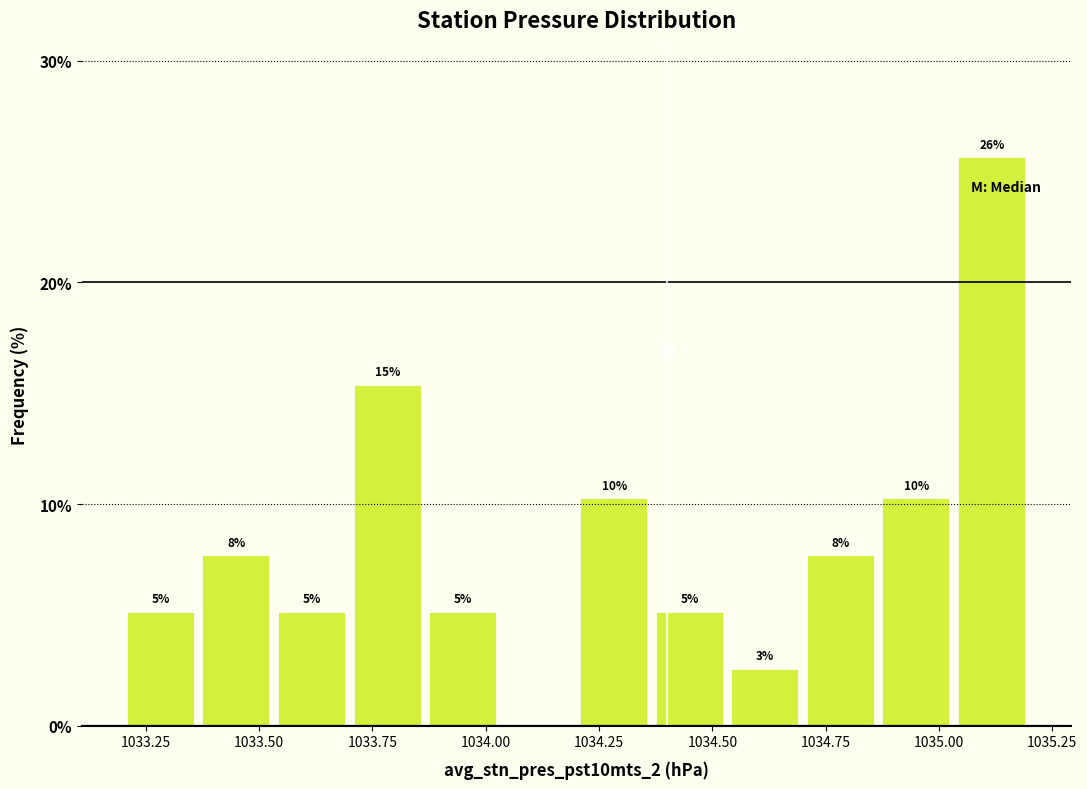

Around what value on the x-axis is the tallest bar? Give the approximate position of its centre, as read against the axis.

1035.10